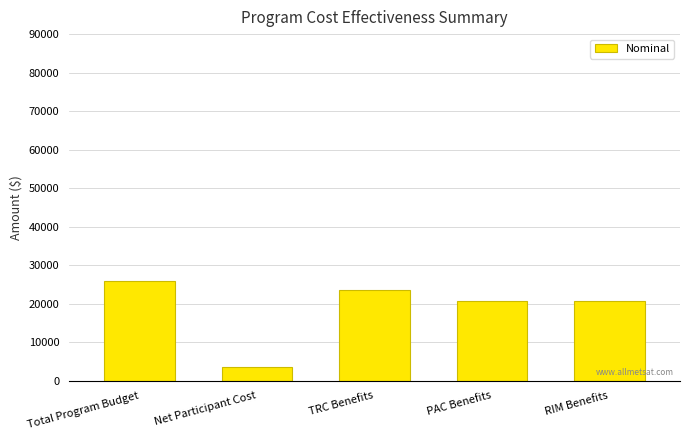

What is the maximum value shown in the chart?

25913.9